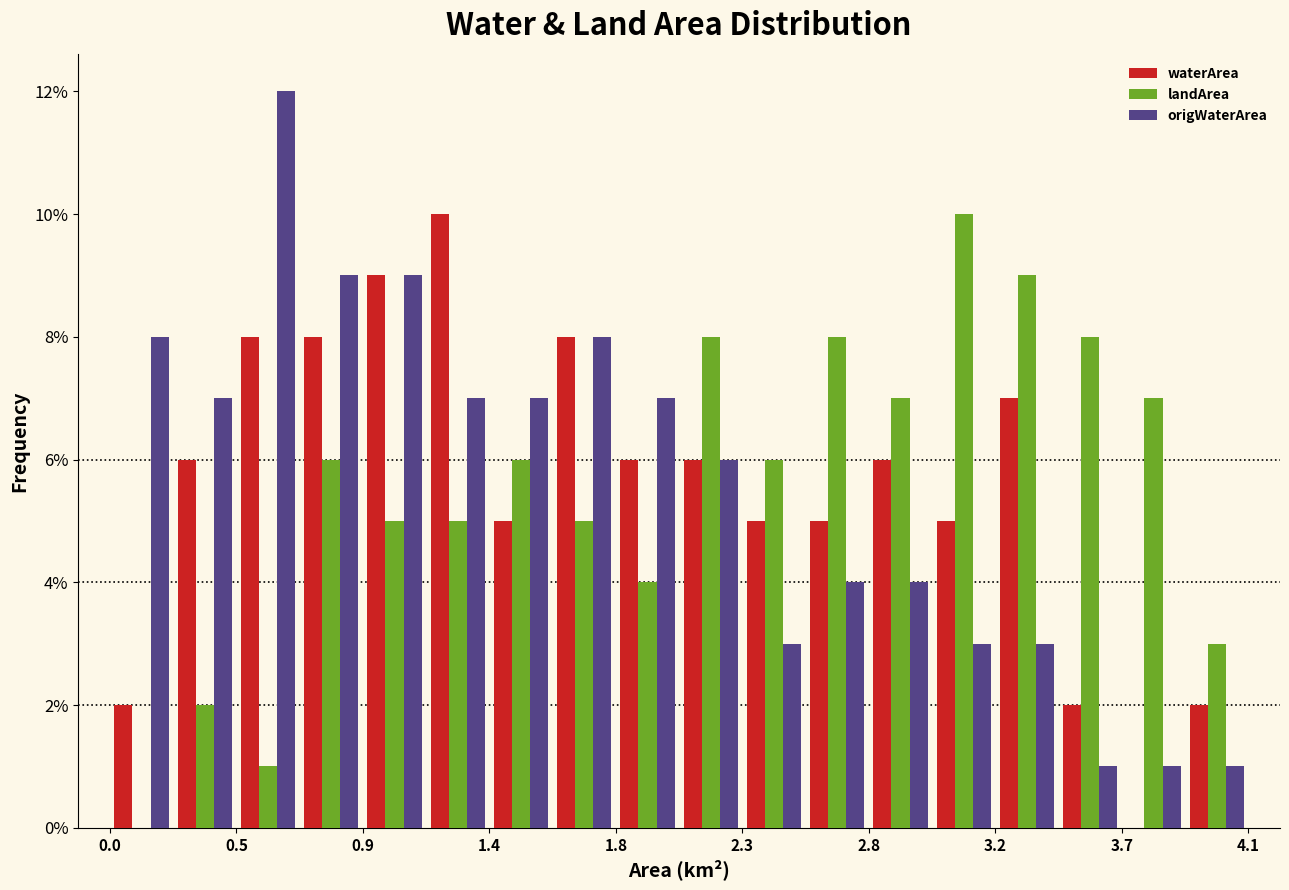

Reading left to right, list every range on the x-axis with the height of the bar of each series over it. Neither the bar edges nor the heights are printed on the chart, so give them approximately, as read against the axes.

0.00 to 0.23: waterArea=2	landArea=0	origWaterArea=8
0.23 to 0.46: waterArea=6	landArea=2	origWaterArea=7
0.46 to 0.69: waterArea=8	landArea=1	origWaterArea=12
0.69 to 0.92: waterArea=8	landArea=6	origWaterArea=9
0.92 to 1.15: waterArea=9	landArea=5	origWaterArea=9
1.15 to 1.38: waterArea=10	landArea=5	origWaterArea=7
1.38 to 1.61: waterArea=5	landArea=6	origWaterArea=7
1.61 to 1.84: waterArea=8	landArea=5	origWaterArea=8
1.84 to 2.07: waterArea=6	landArea=4	origWaterArea=7
2.07 to 2.30: waterArea=6	landArea=8	origWaterArea=6
2.30 to 2.53: waterArea=5	landArea=6	origWaterArea=3
2.53 to 2.76: waterArea=5	landArea=8	origWaterArea=4
2.76 to 2.99: waterArea=6	landArea=7	origWaterArea=4
2.99 to 3.22: waterArea=5	landArea=10	origWaterArea=3
3.22 to 3.45: waterArea=7	landArea=9	origWaterArea=3
3.45 to 3.68: waterArea=2	landArea=8	origWaterArea=1
3.68 to 3.91: waterArea=0	landArea=7	origWaterArea=1
3.91 to 4.14: waterArea=2	landArea=3	origWaterArea=1